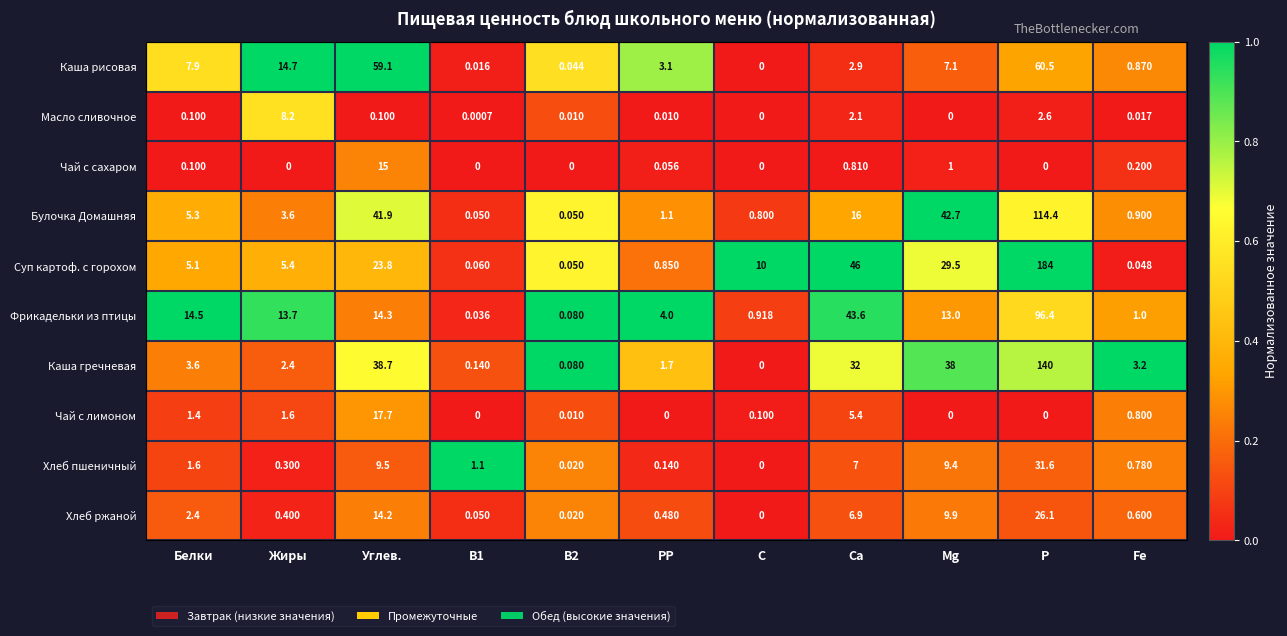

Where does the Каша рисовая series first go above 3?

Белки